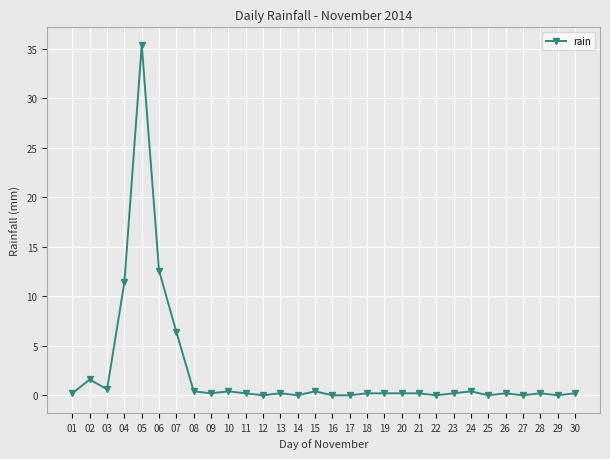

What is the sum of all values?

72.0